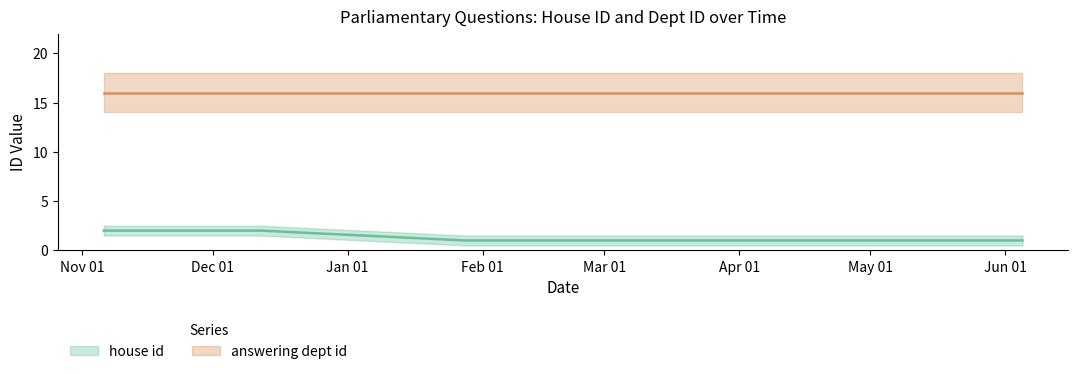

Rank the series by their maximum value, from highest to lowest.

answering dept id, house id